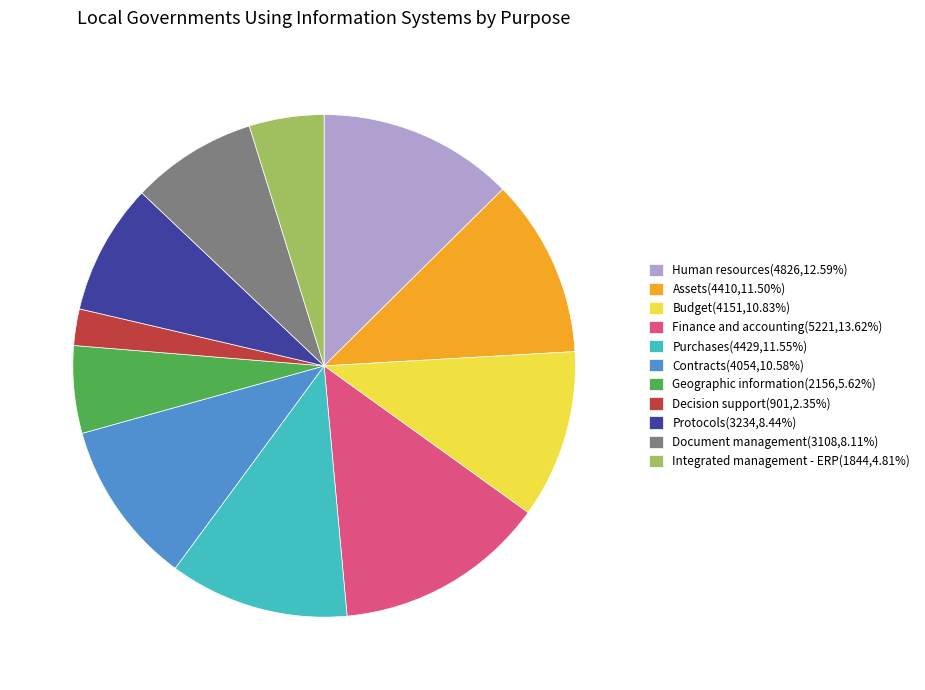

Is there any slice that represents more than half of the pie?

No